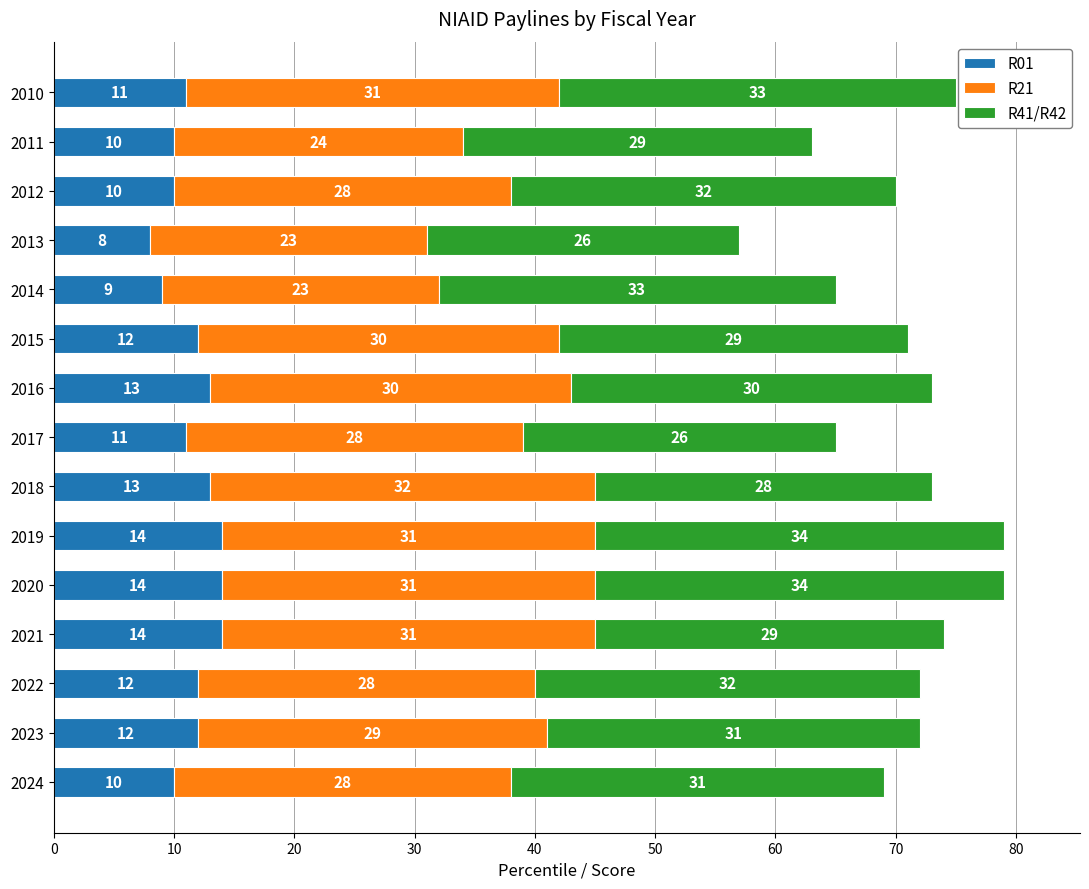

True or false: R01 has a value of 25 at 2019.

False